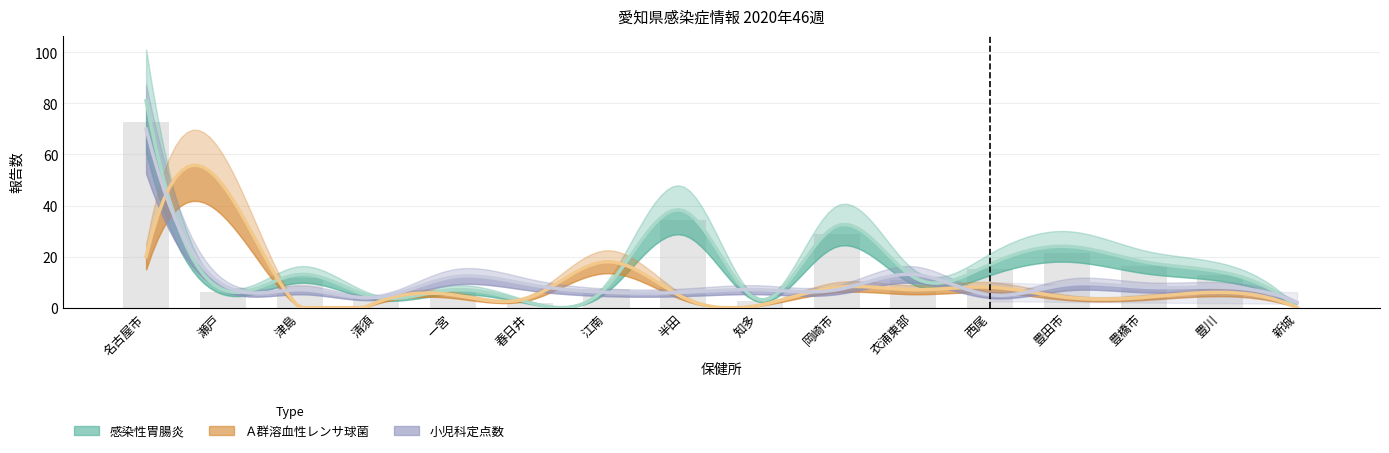

At how many categories does at least one series exceed 26?

4